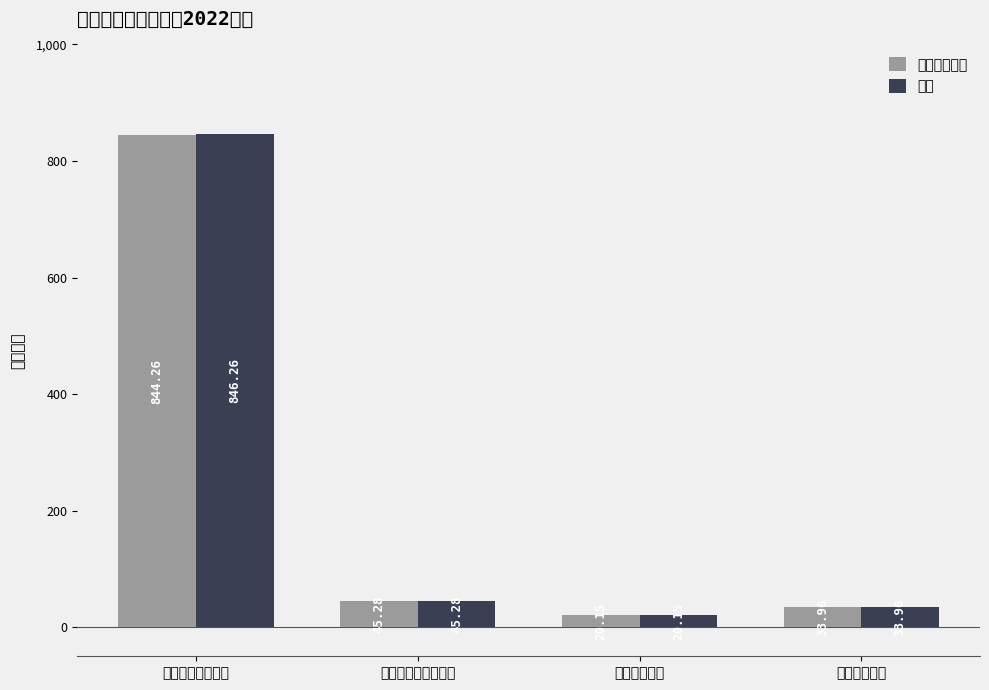

What are all the series names shown in the legend?

本年收入小计, 合计